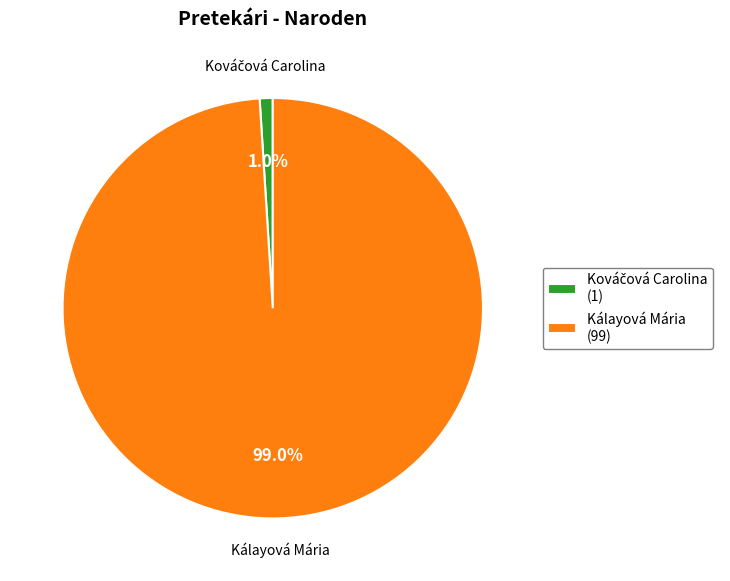

How much of the chart is everything except Kálayová Mária?

1.0%